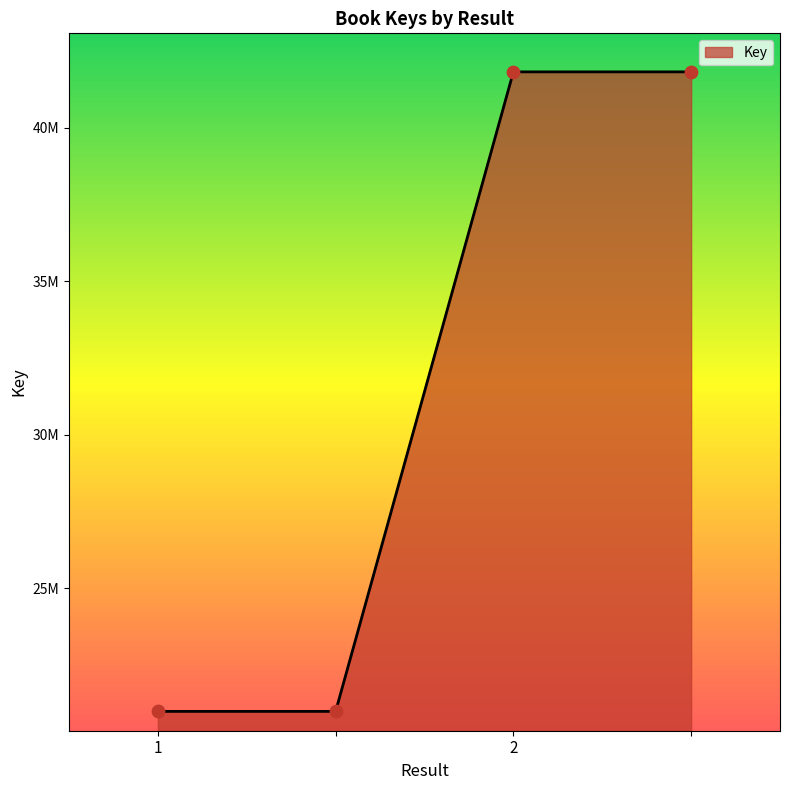

Is this an area chart (filled region under the line)?

Yes